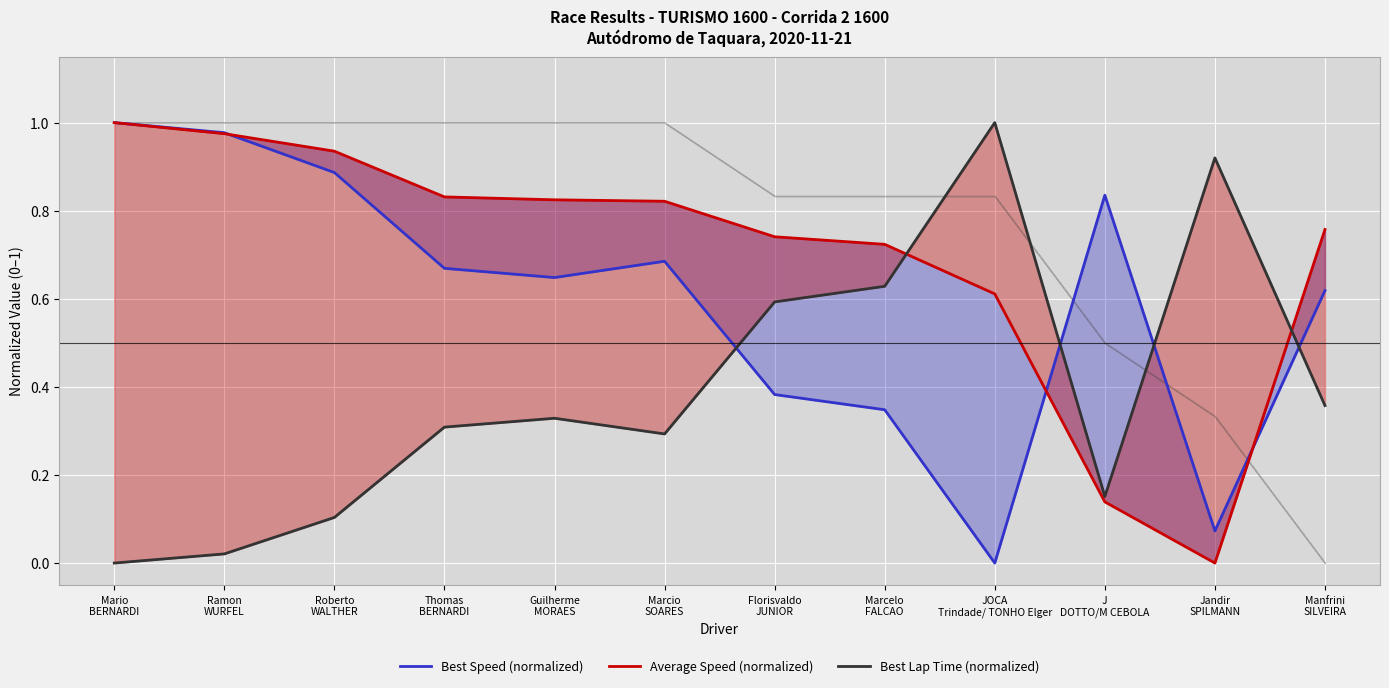

Where is Best Speed (normalized) nearest to the value 0?

JOCA
Trindade/ TONHO Elger